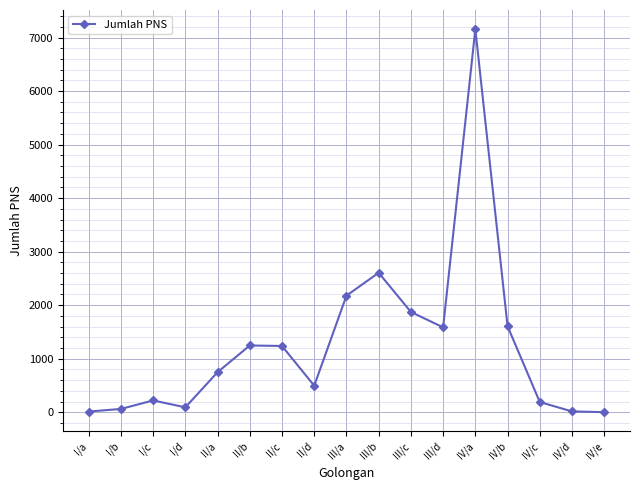

What position from the right is II/d?

10